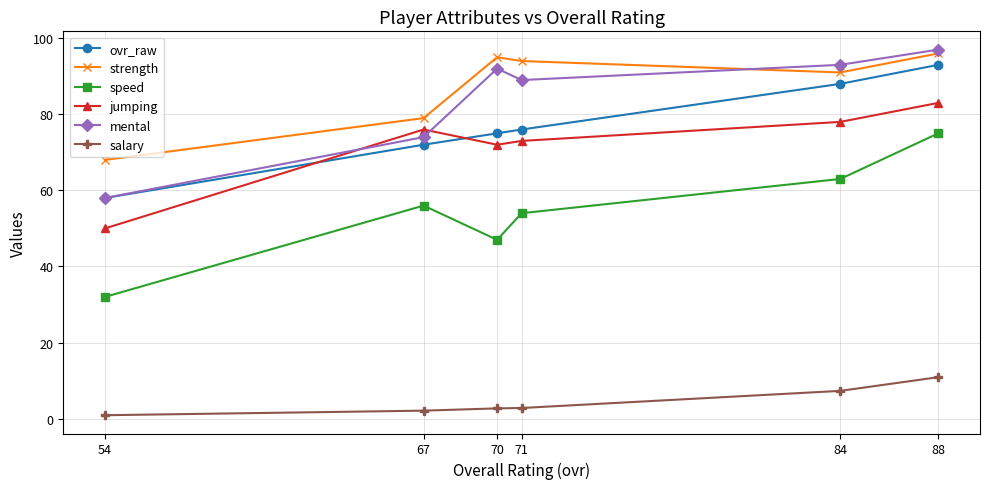

The mental series shows 92.0 at 70. True or false?

True